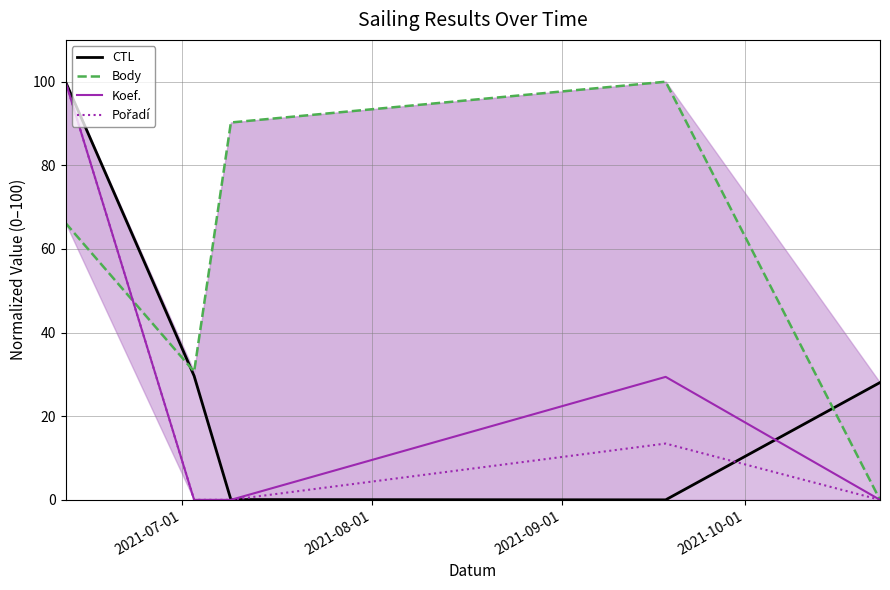

What is the sum of all Koef. values?

129.4